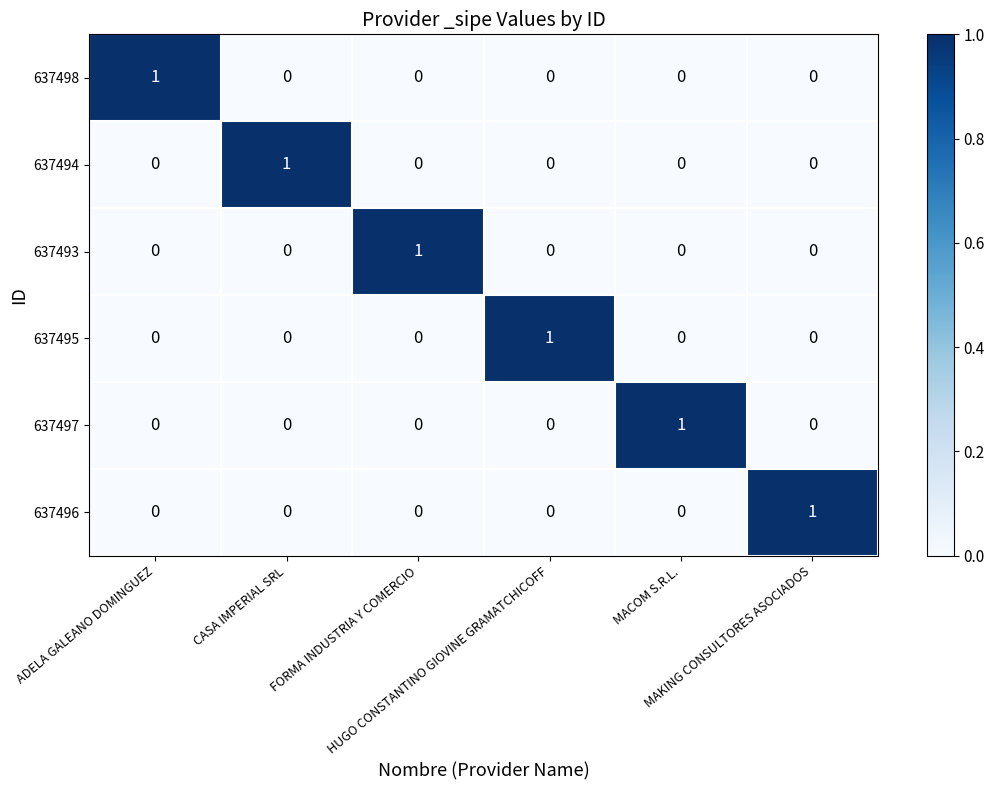

How many 637495 values are between 0 and 1?

6